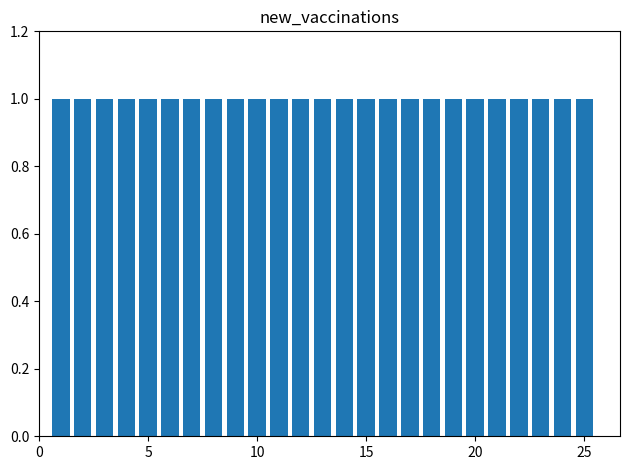

How many bars are there in total?

25